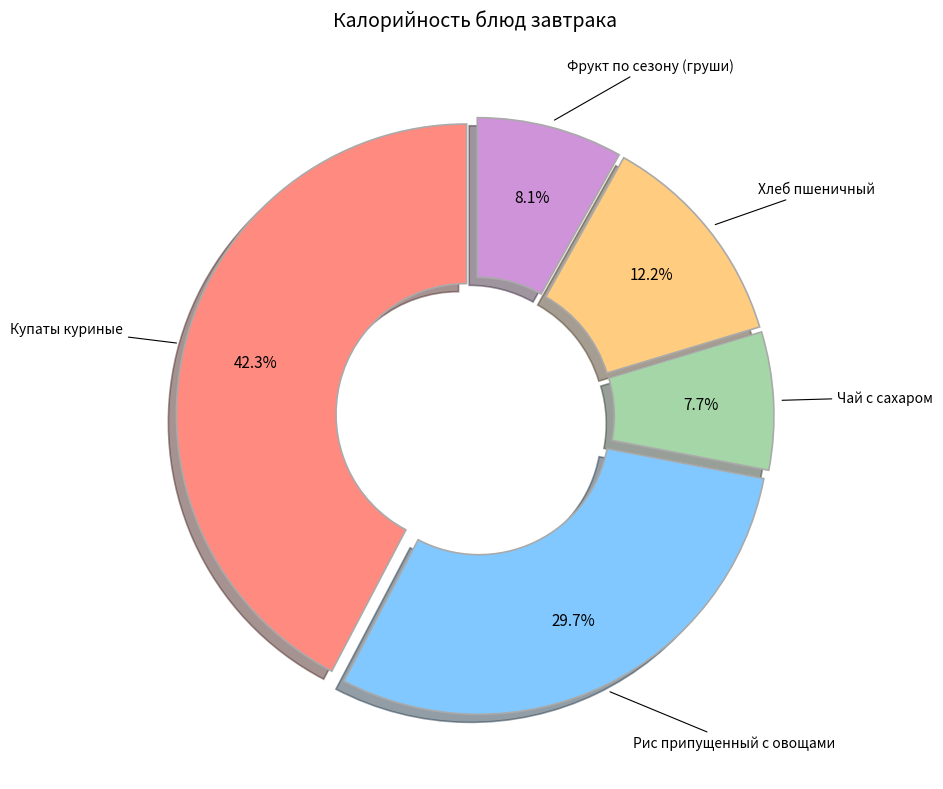

Is there a majority slice in this chart?

No